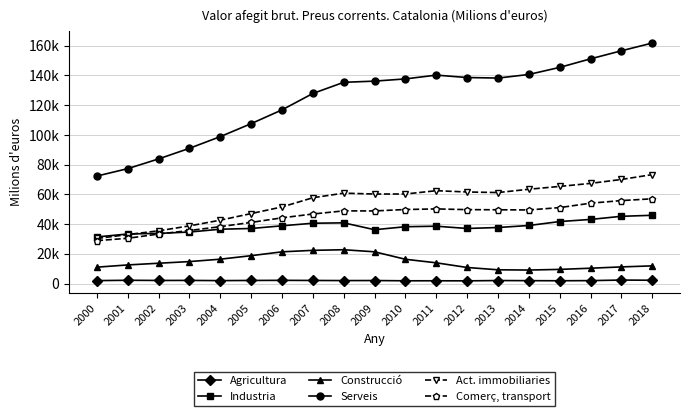

What is the difference between the maximum and minimum values in the Construcció series?

13666